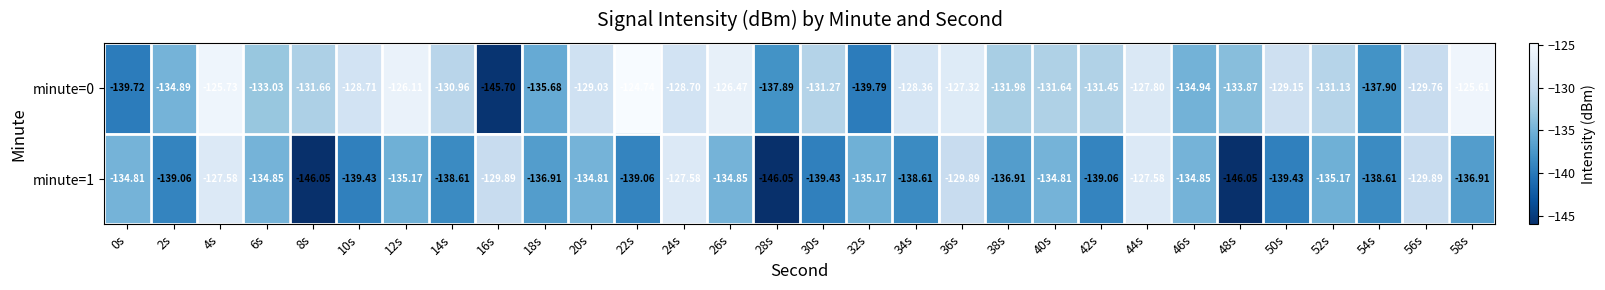

Which series has the largest total across all categories?

minute=0